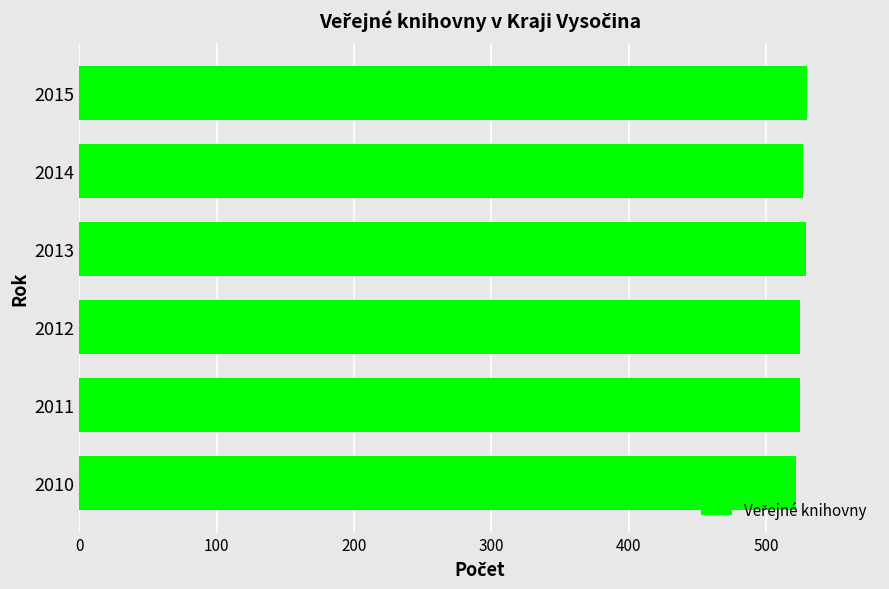

What is the smallest value displayed?

522